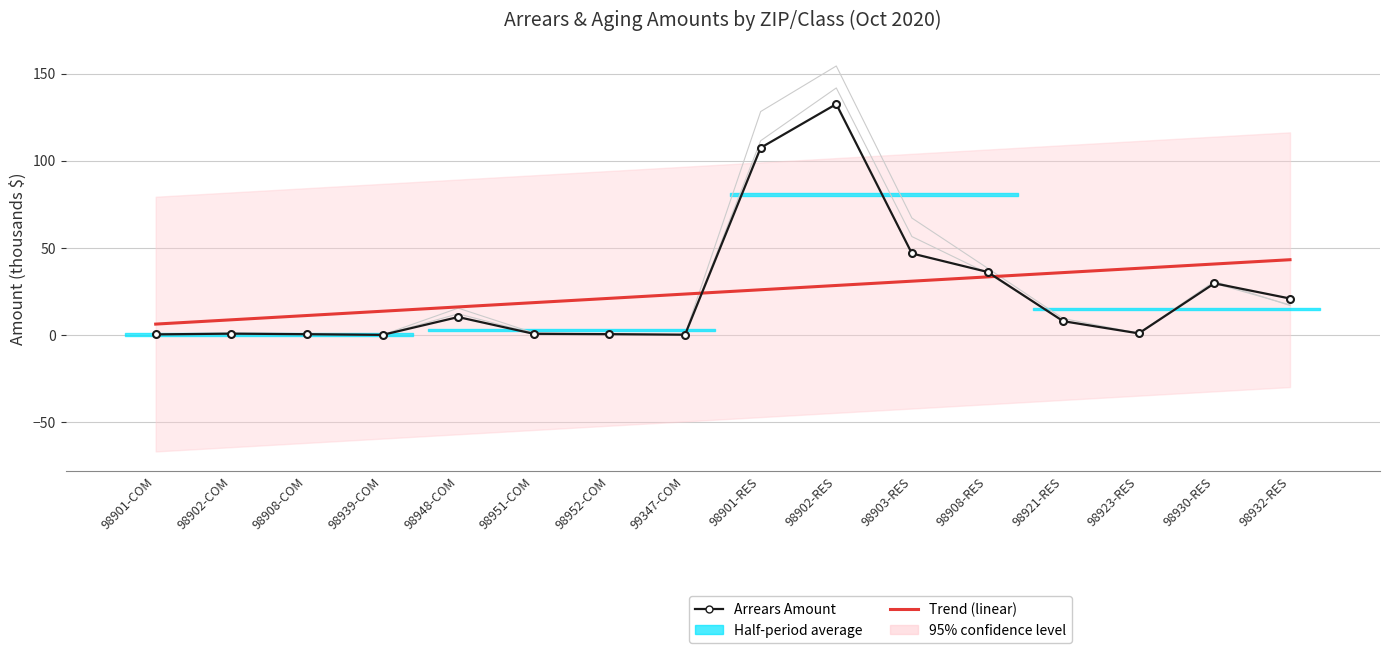

What value does the Arrears Amount series have at 98902-RES?

132.5